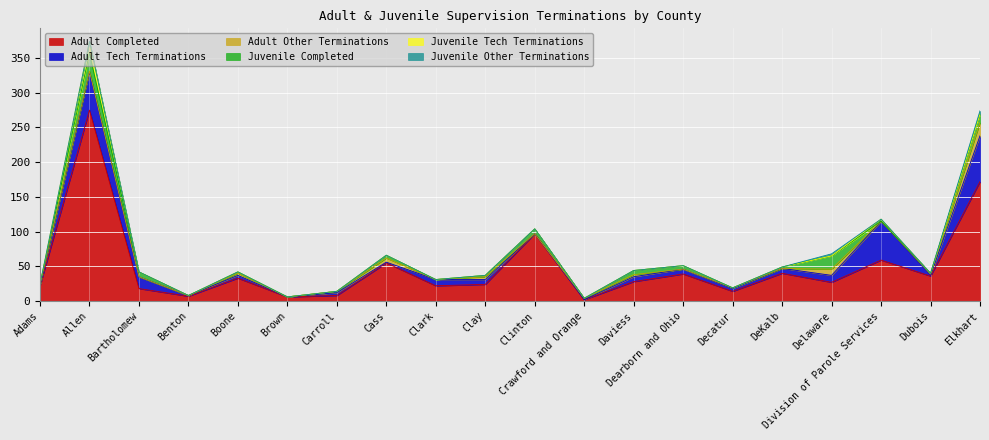

Count the number of categories in the chart.

20